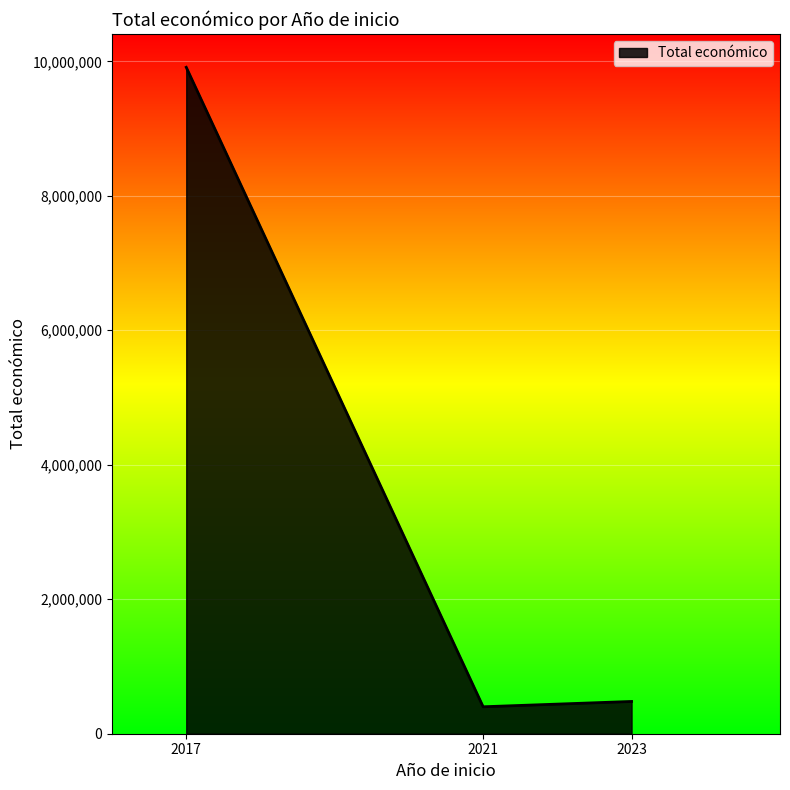

Approximately how many times larger is the value at 2017 compared to 2021?

24.7